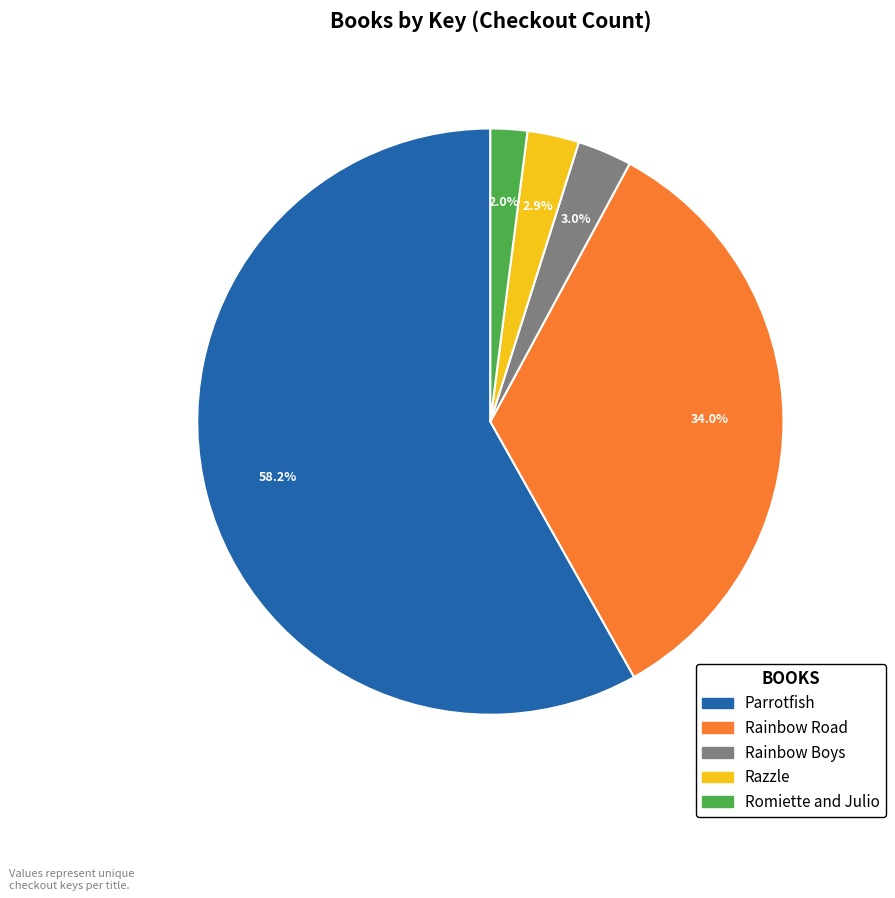

Count the number of slices in the pie.

5